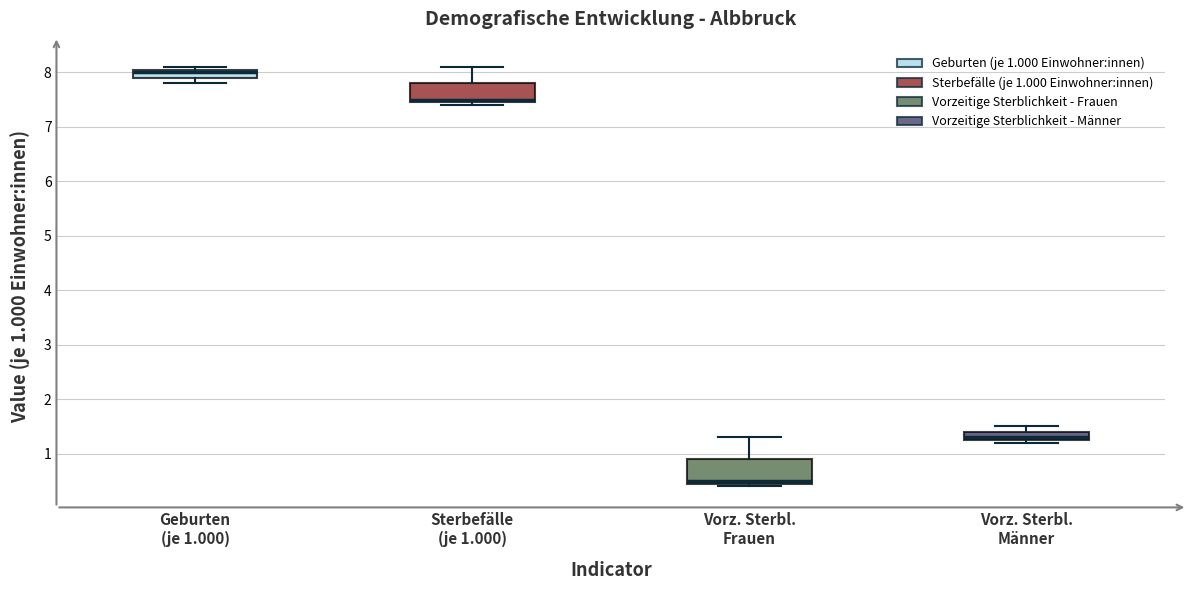

Which box is the tallest, from its lower edge to its upper edge?

Vorz. Sterbl. Frauen